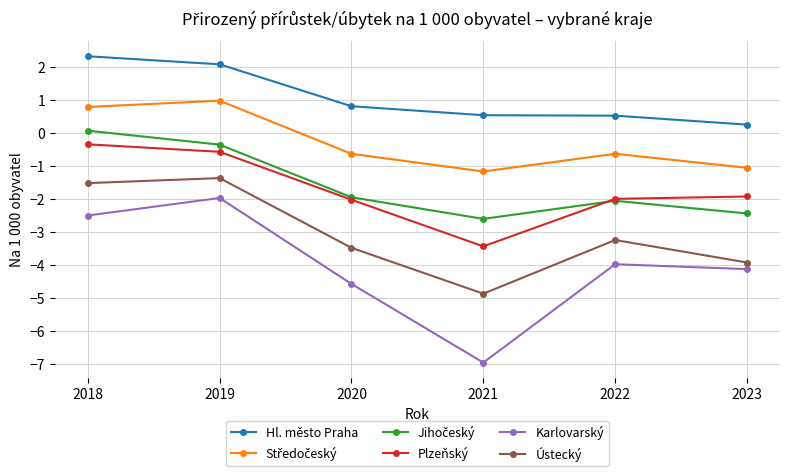

What is the total value across all series at 2023?

-13.2